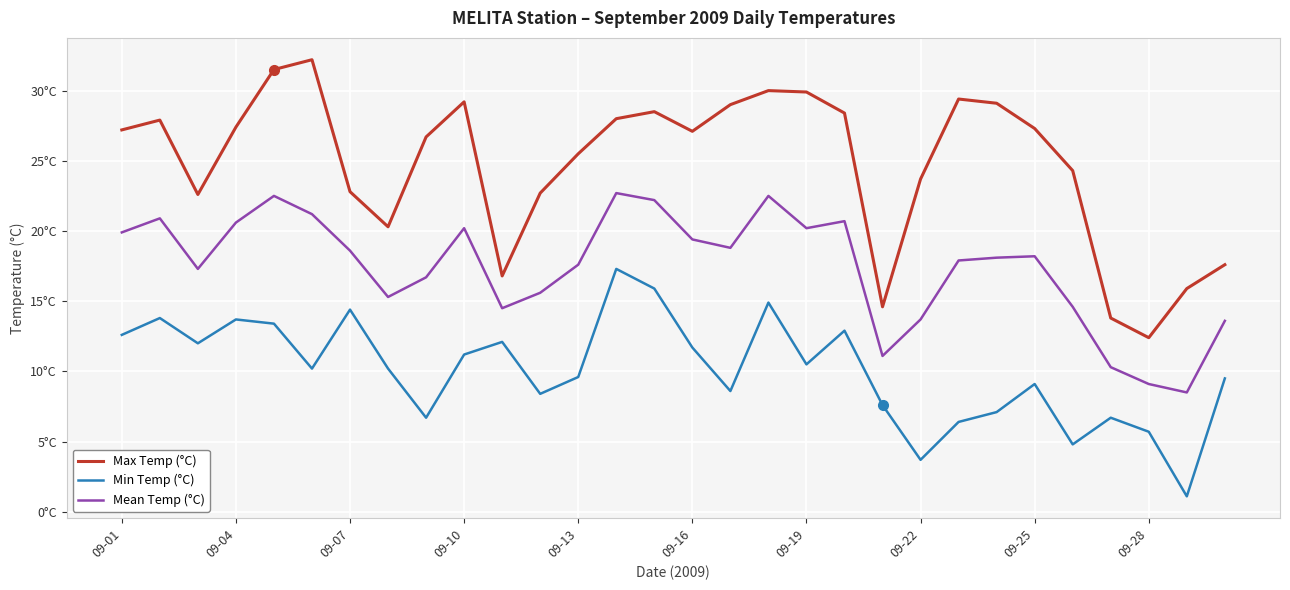

Does the chart display data point markers on the line(s)?

No